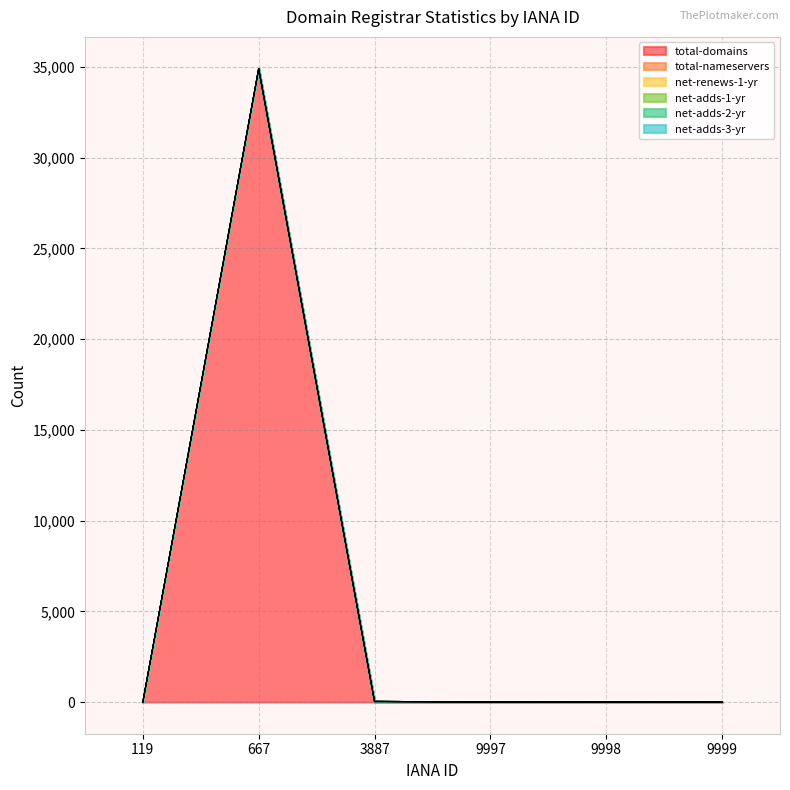

How many series are shown in this chart?

6